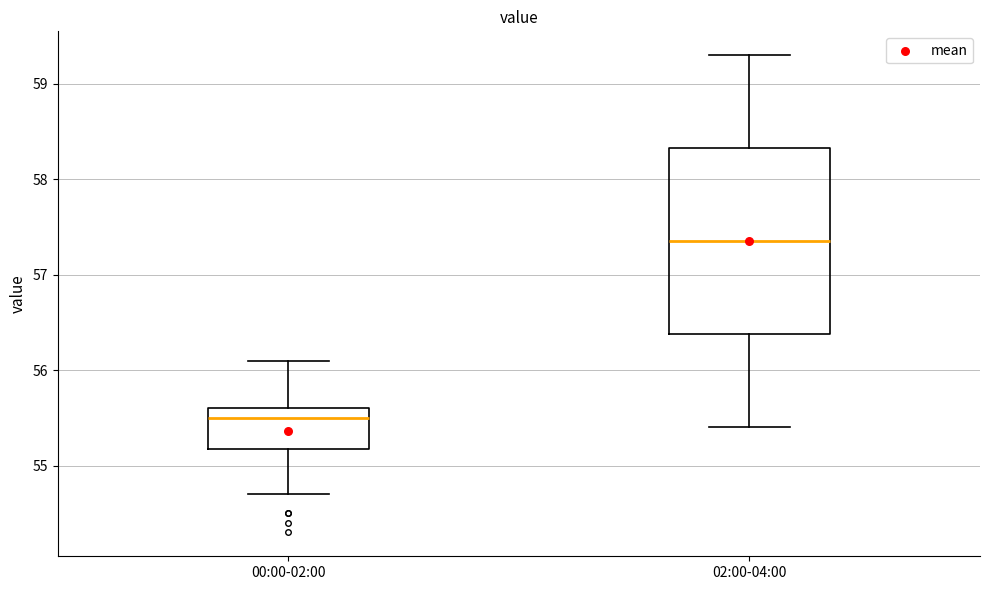

Where does the upper whisker of the box for 00:00-02:00 end on the y-axis? The values are not printed on the chart, so give them approximately, as read against the axis.

56.1